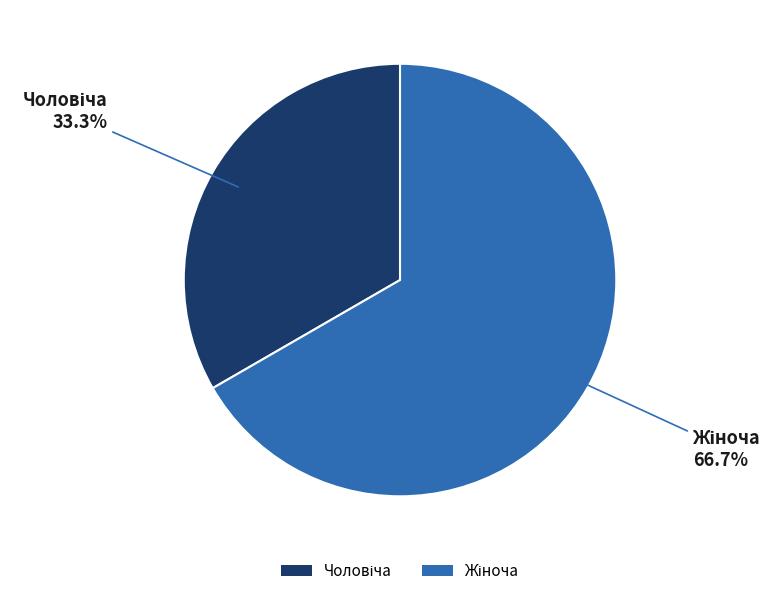

Is there a majority slice in this chart?

Yes